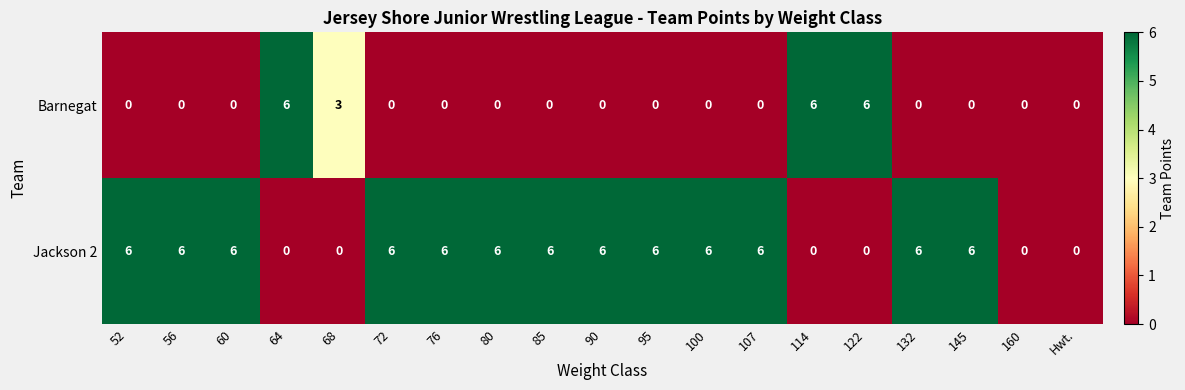

True or false: Barnegat has a value of 3 at 114.

False